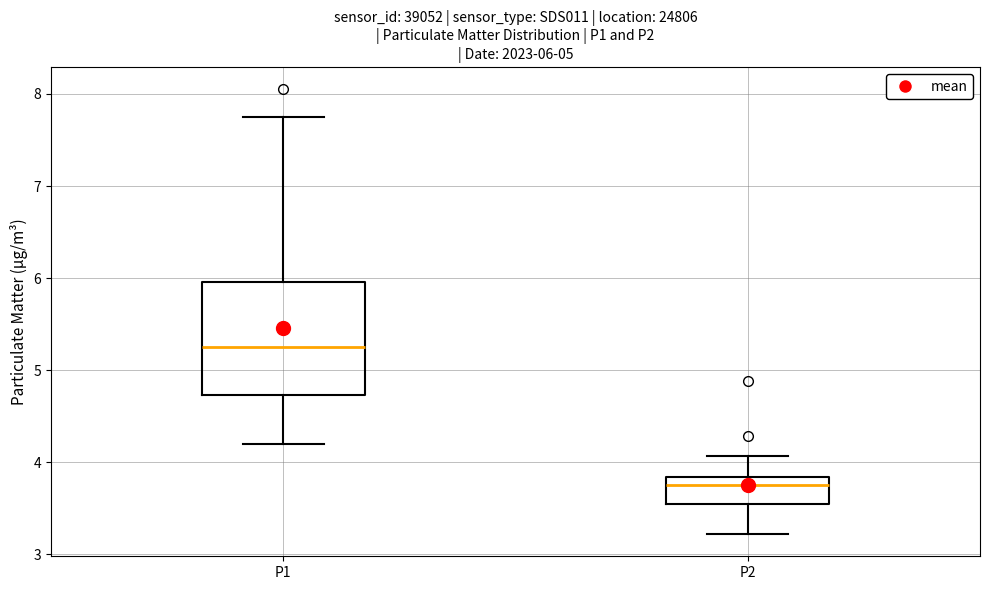

Comparing the boxes themselves (not the whiskers), which one is the tallest?

P1